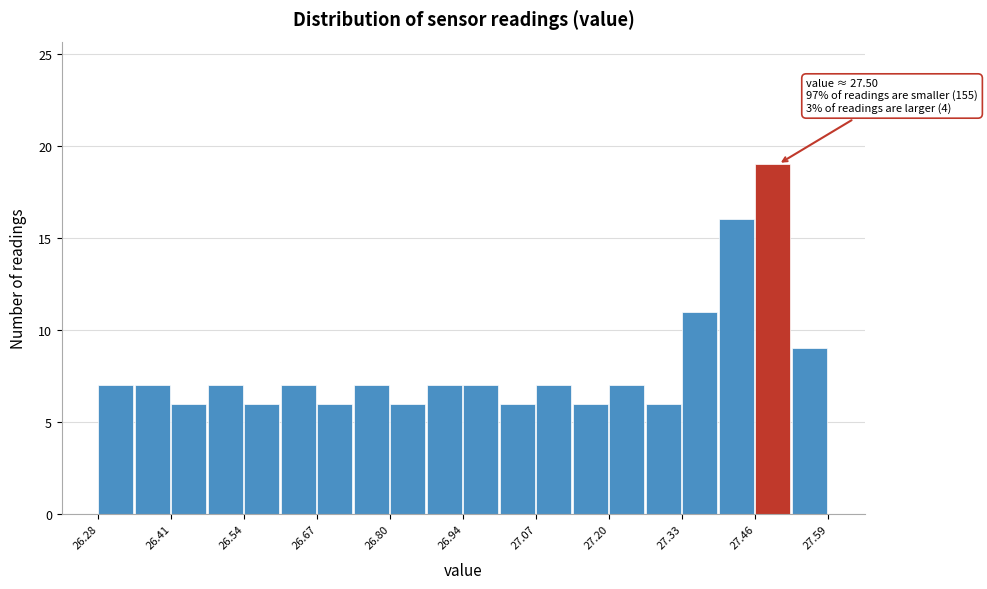

Around what value on the x-axis is the tallest bar? Give the approximate position of its centre, as read against the axis.

27.50